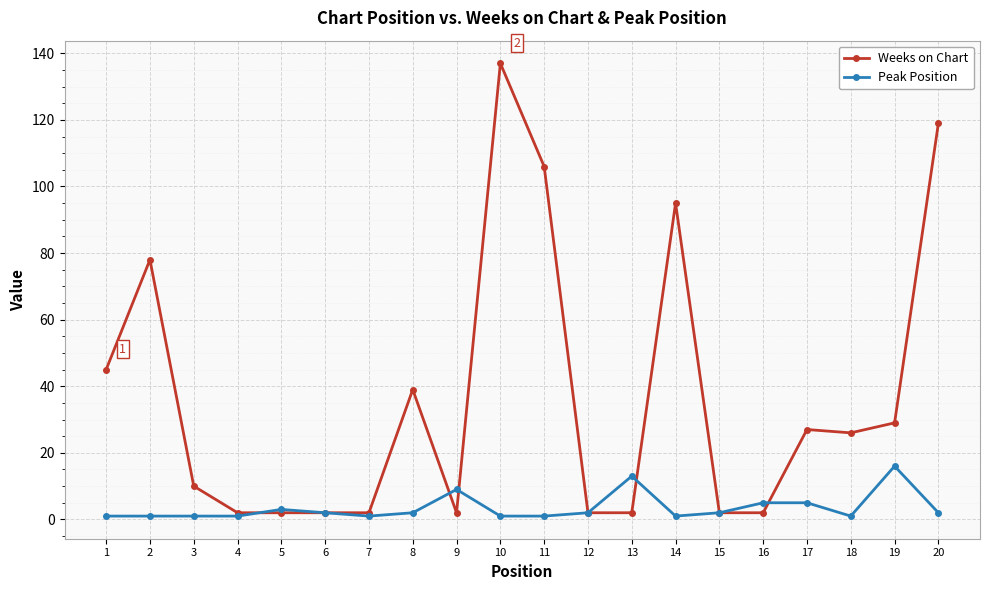

How many data points does each series have?

20